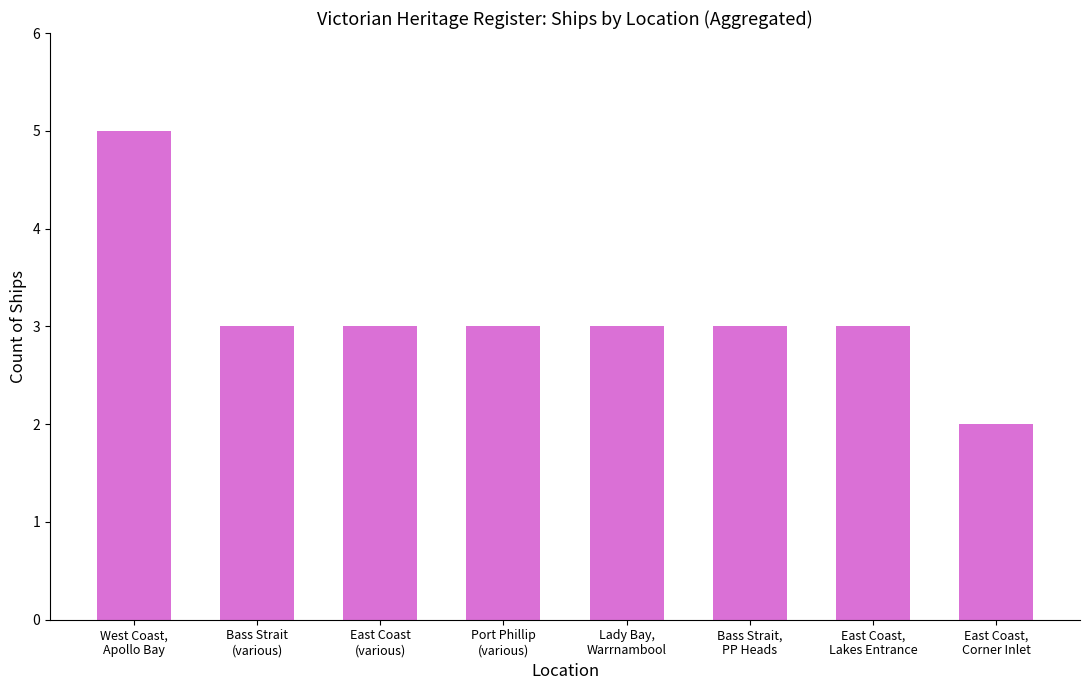

What is the maximum value shown in the chart?

5